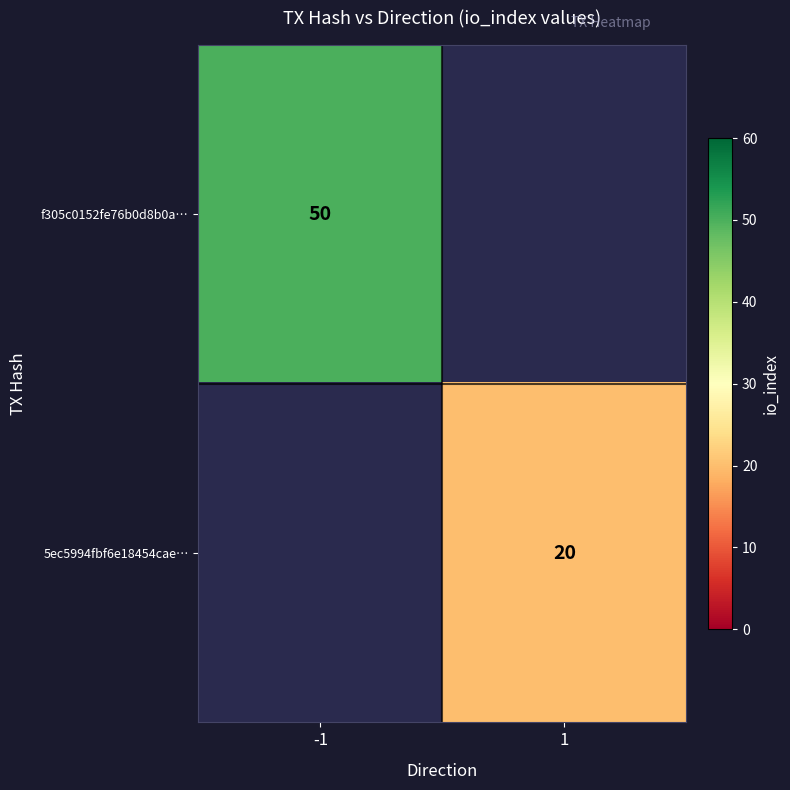

The f305c0152fe76b0d8b0a… series shows 50 at -1. True or false?

True